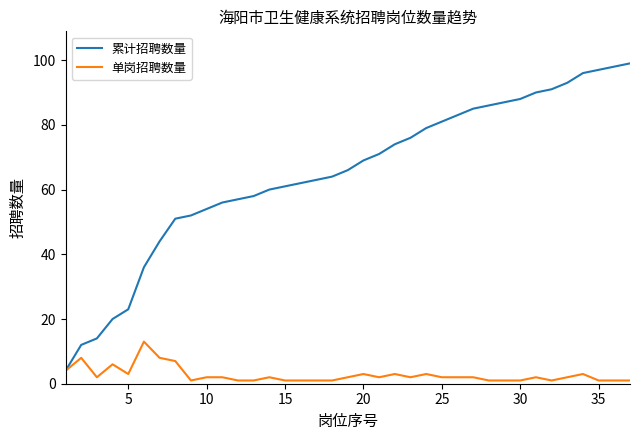

What is the maximum value for 累计招聘数量?

99